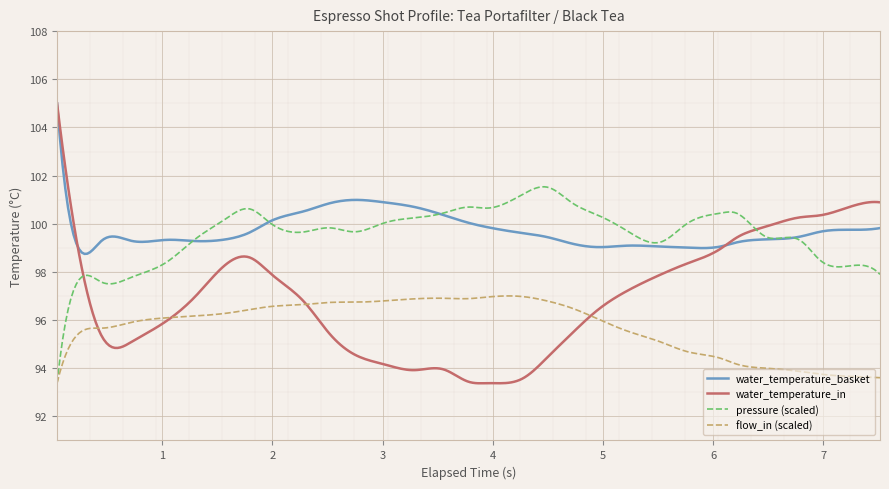

How many lines are shown in the chart?

4